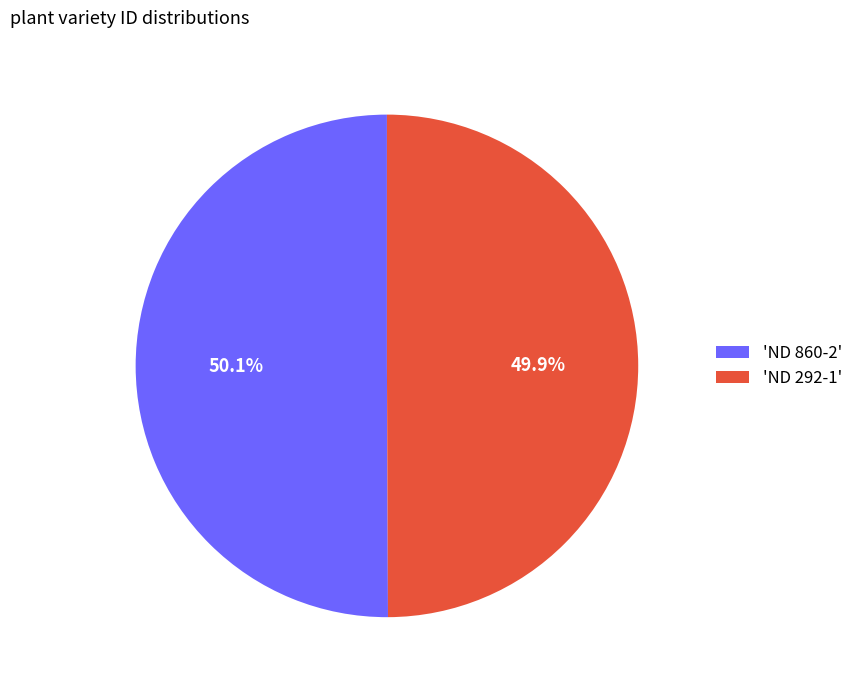

What portion of the pie excludes 'ND 860-2'?

49.9%